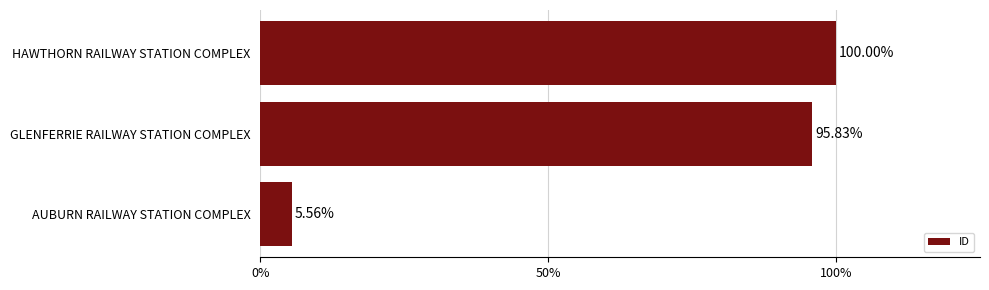

Does the chart contain any negative values?

No